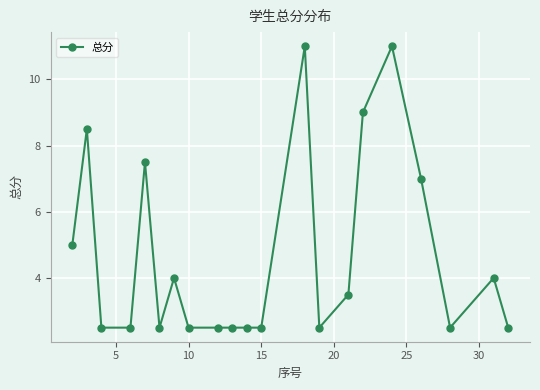

True or false: the data has more than 0 interior local peaks.

True